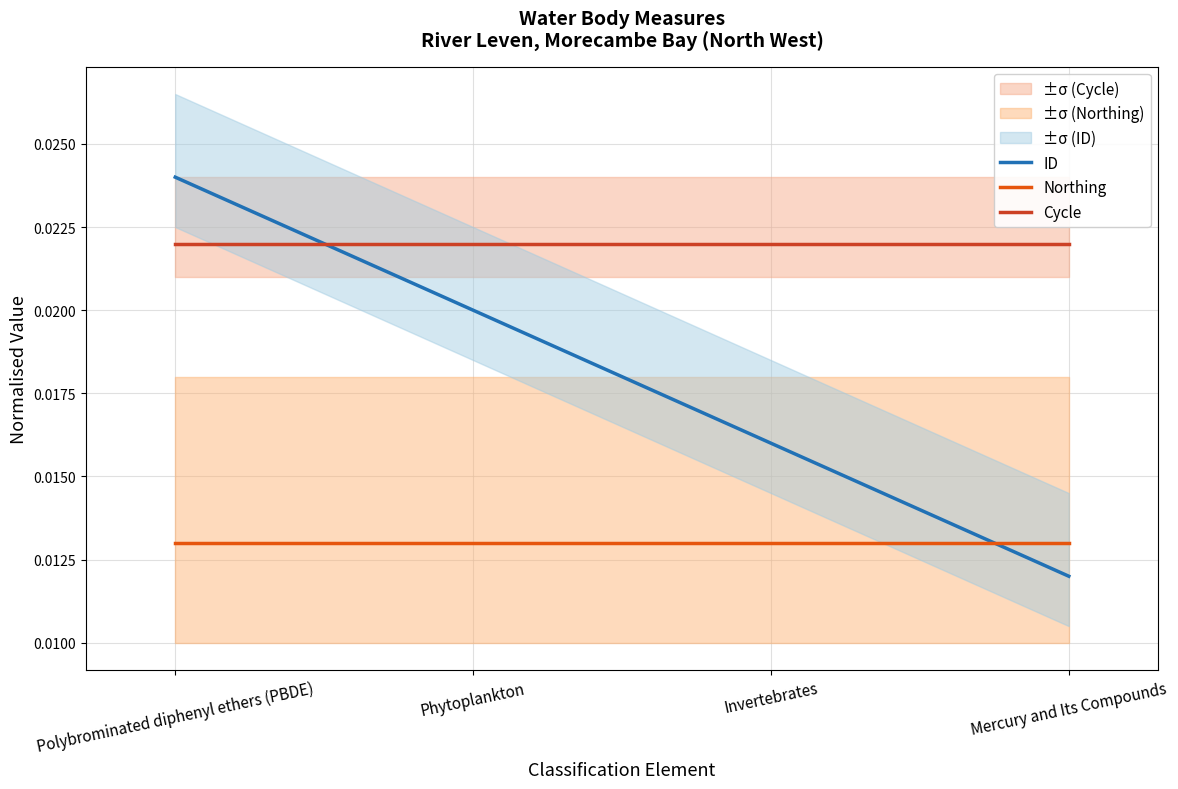

At how many categories does at least one series exceed 0?

4